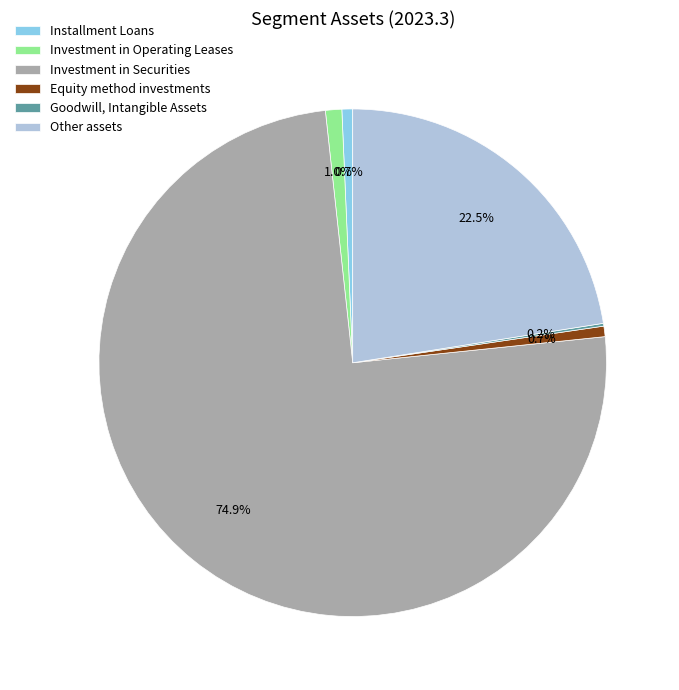

Does any single category account for the majority?

Yes